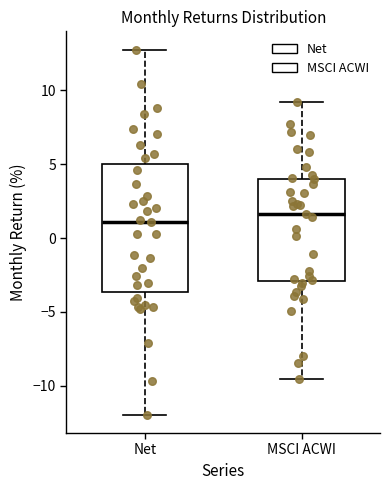

Comparing the boxes themselves (not the whiskers), which one is the tallest?

Net